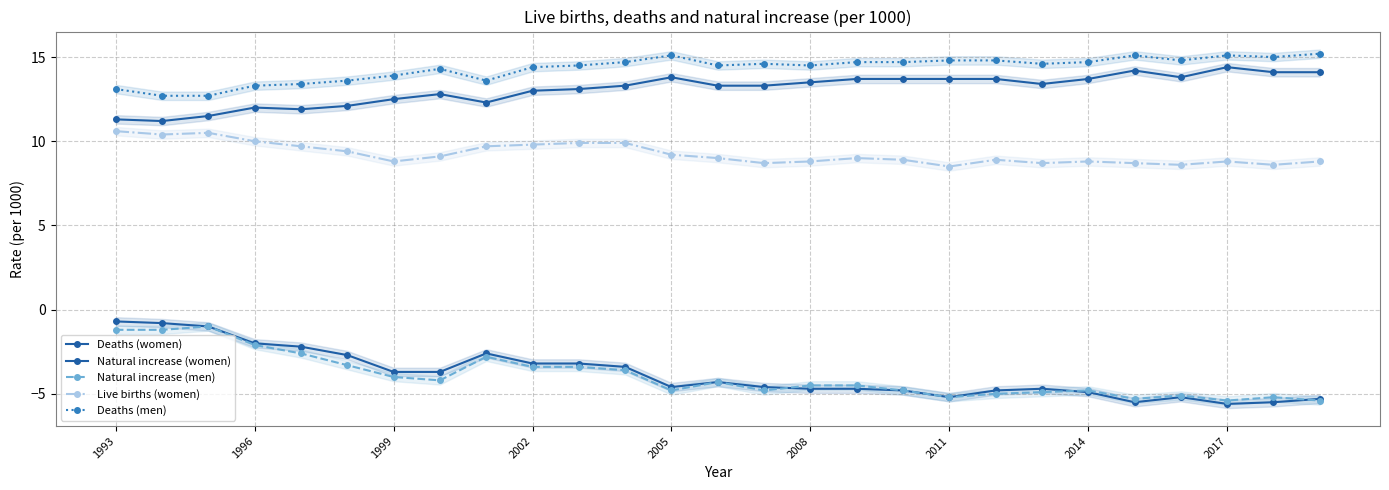

What is the difference between the second highest and second lowest values in the Live births (women) series?

1.9